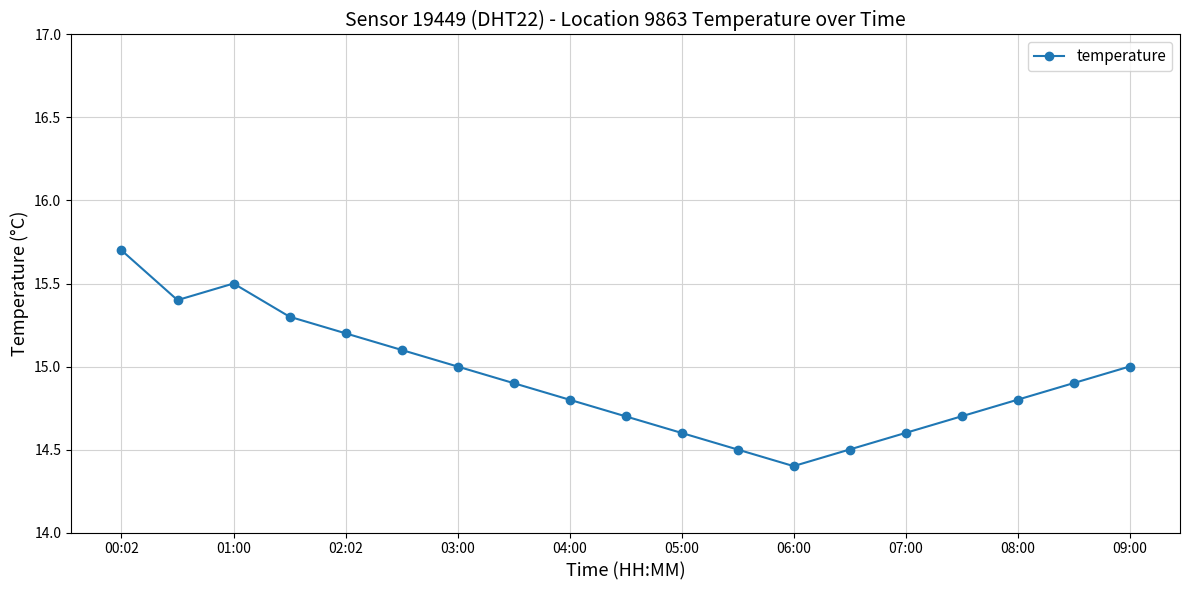

What is the average value?

14.9